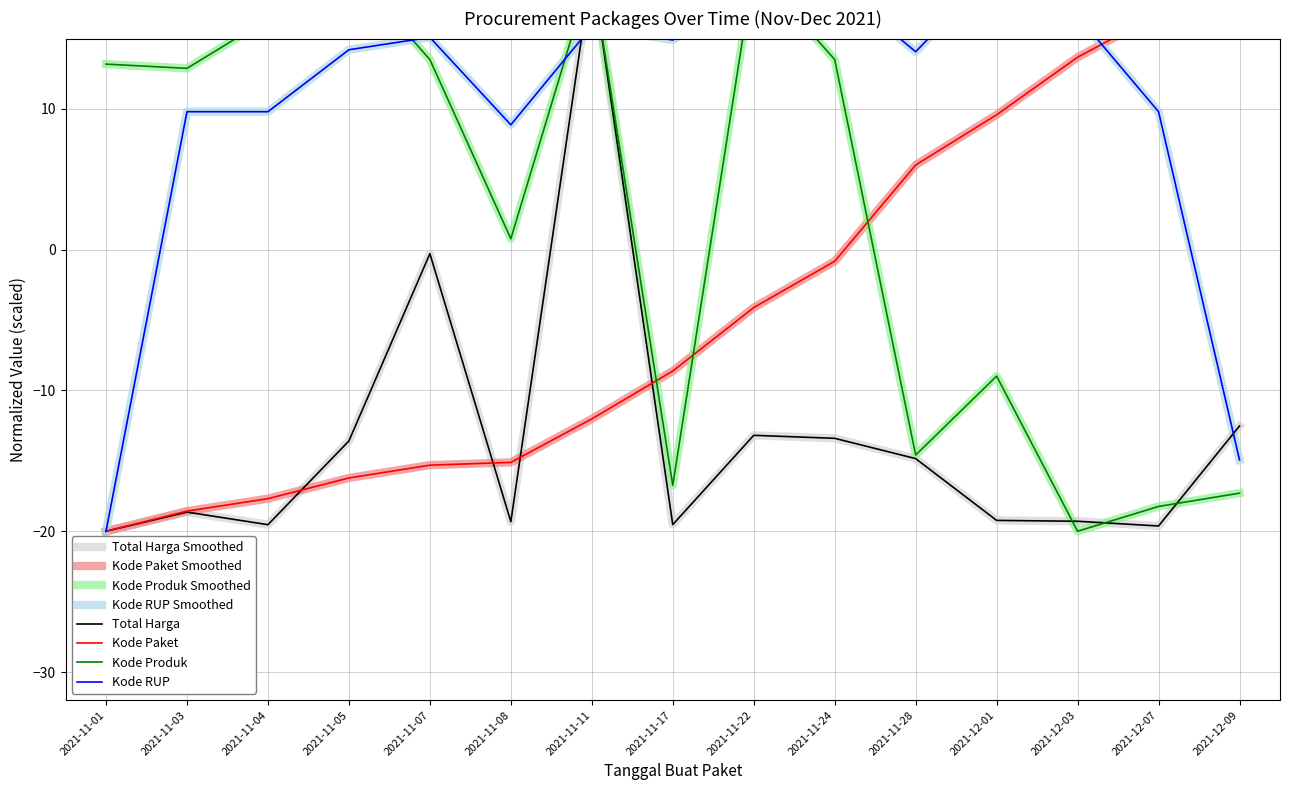

True or false: Kode RUP has a value of -4.8 at 2021-12-09.

False